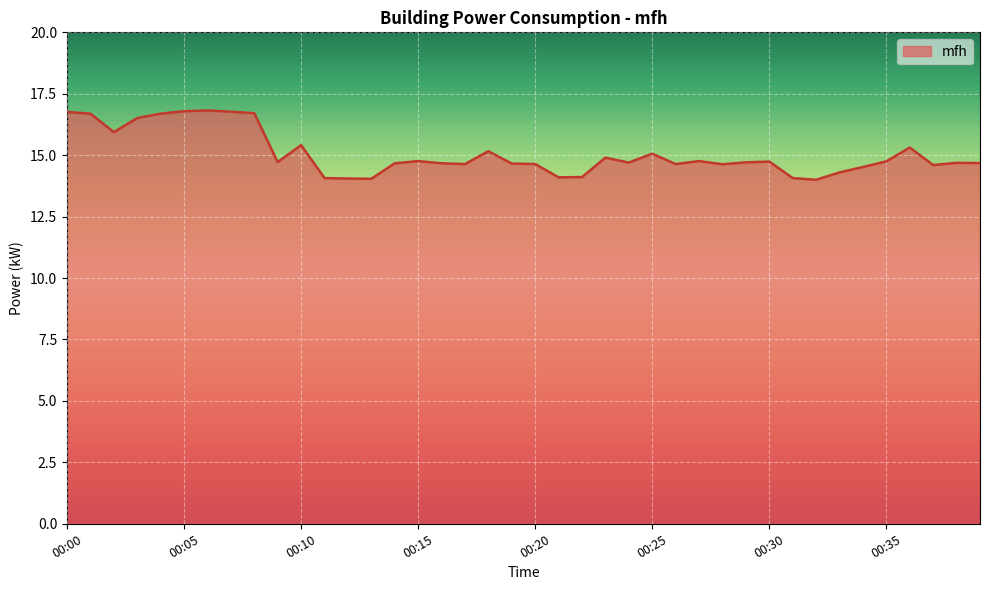

What is the difference between the maximum and minimum values?

2.8